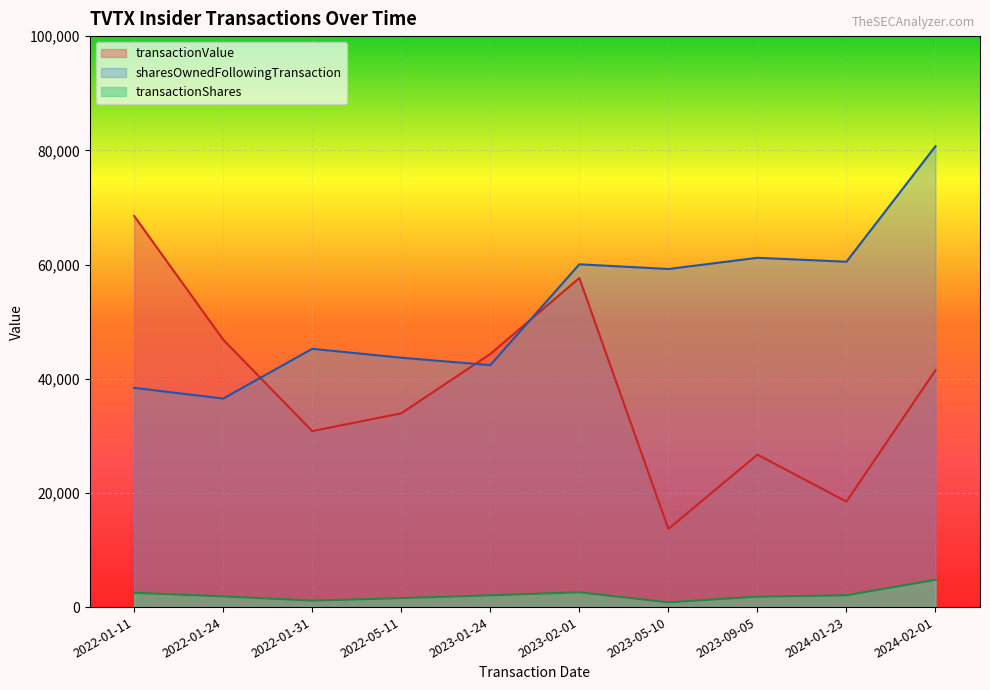

True or false: transactionValue has a value of 7537 at 2024-01-23.

False